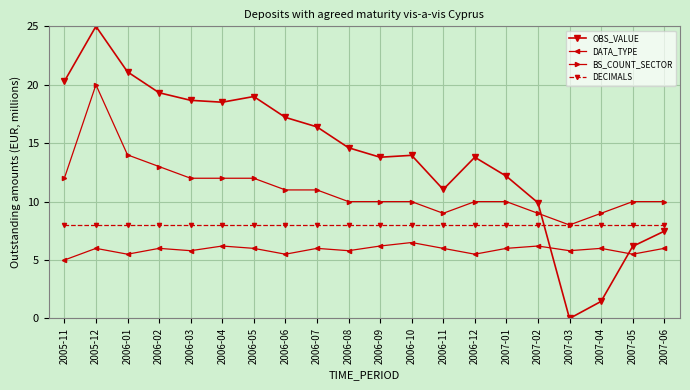

At 2006-01, list the series in order from largest to smallest.

OBS_VALUE, BS_COUNT_SECTOR, DECIMALS, DATA_TYPE